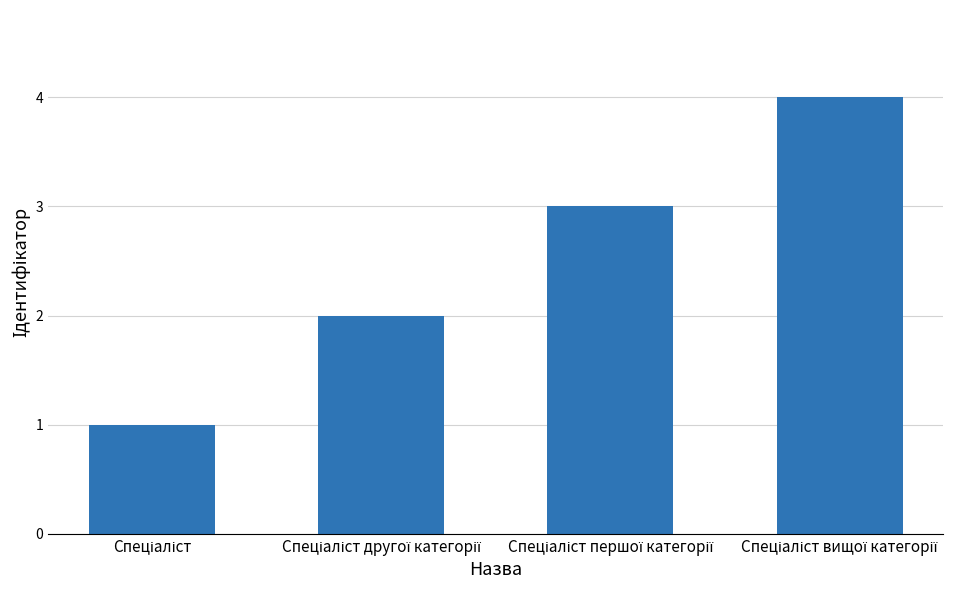

Reading left to right, transcribe all the data shown in this chart.

1	2	3	4